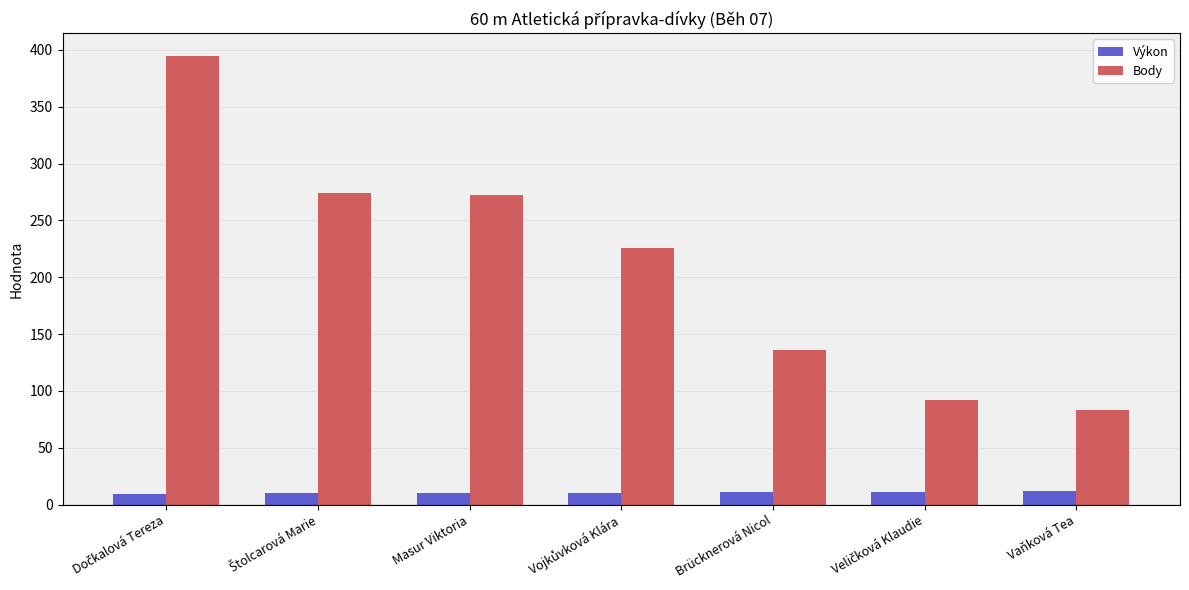

Read the Výkon value at Brücknerová Nicol.

11.2